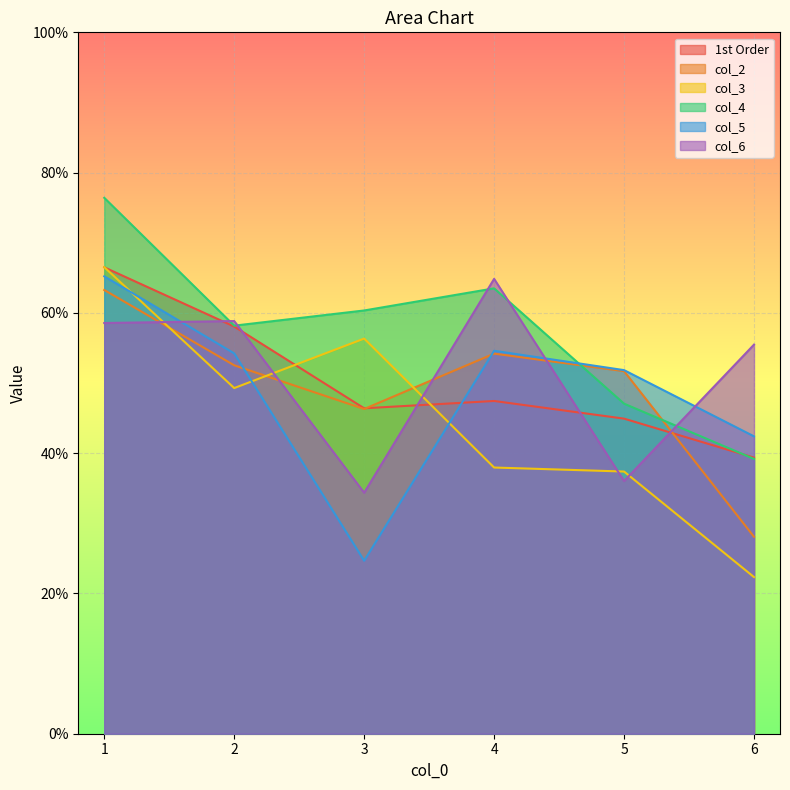

What are all the series names shown in the legend?

1st Order, col_2, col_3, col_4, col_5, col_6